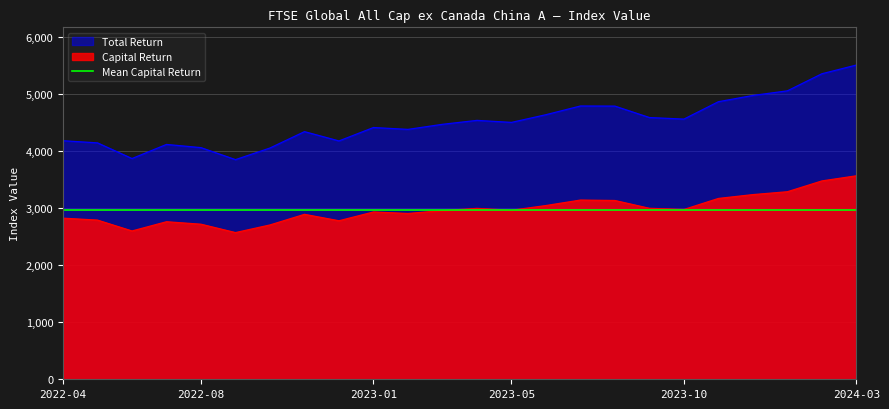

True or false: Capital Return and Total Return intersect in this chart.

False